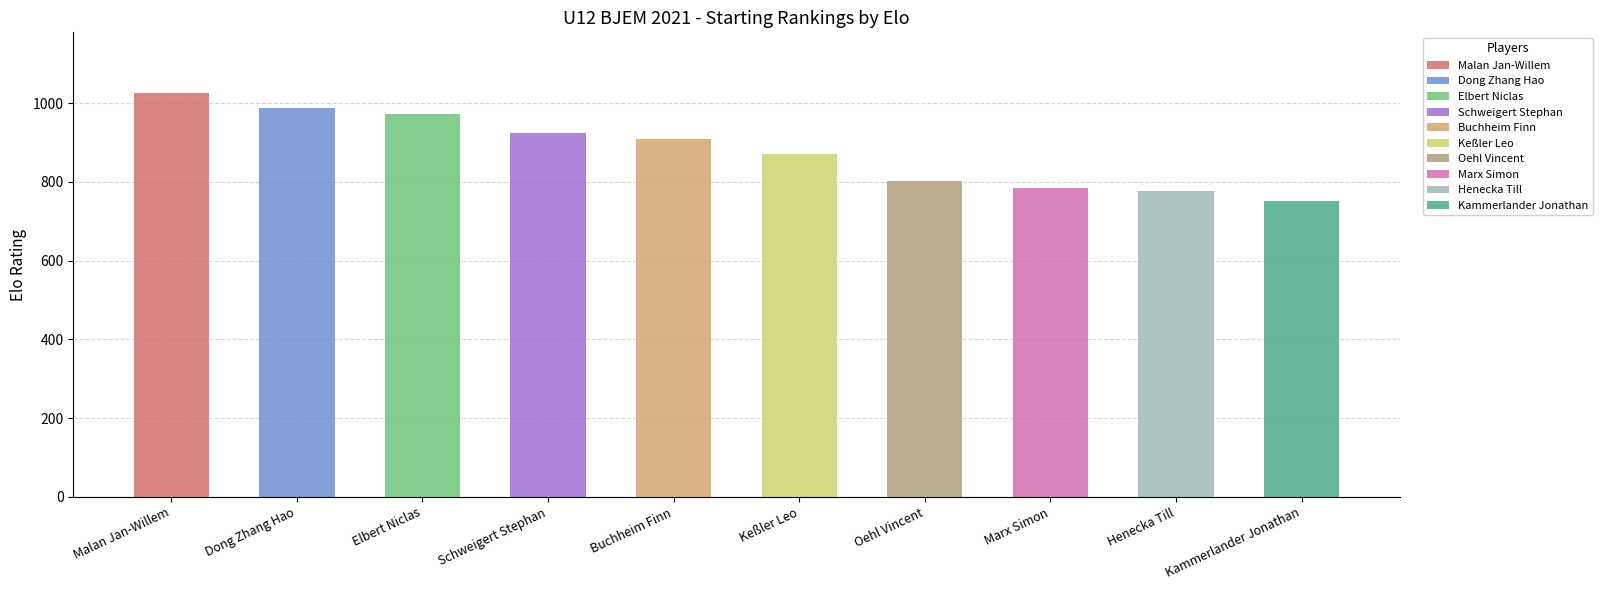

What is the change in value from Marx Simon to Henecka Till?

-8